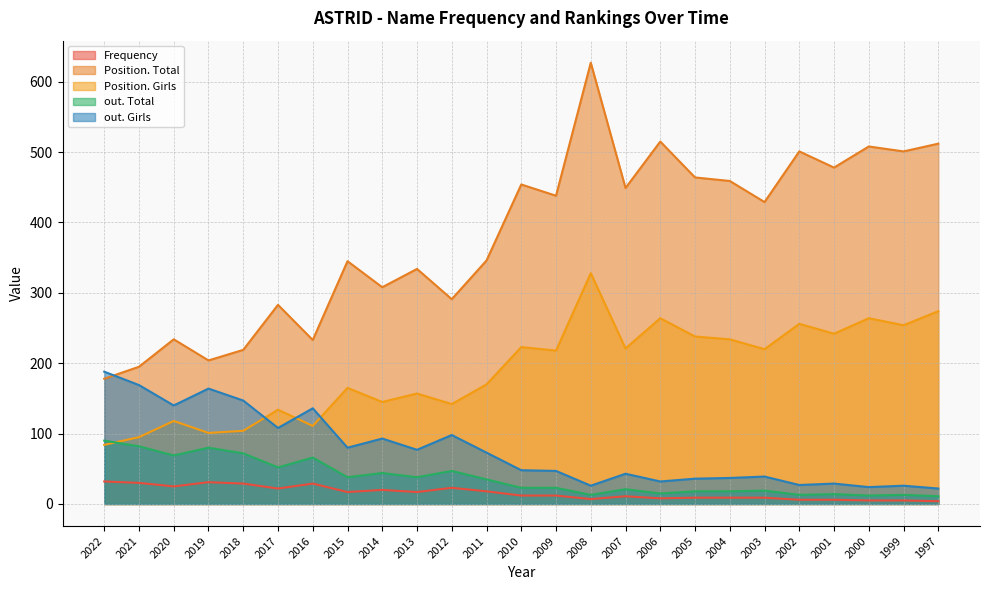

The value of Position. Girls at 2005 is 134. True or false?

False